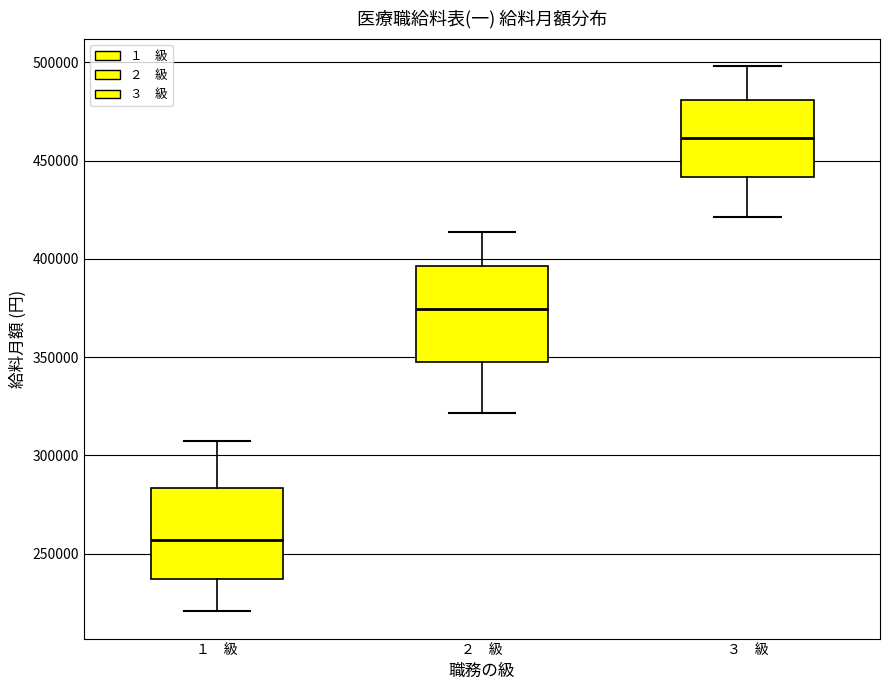

Reading left to right, transcribe this box plot: for each box, give where its median line is, the range the box spans, and where its two whiskers end, as read against the y-axis. The values are not printed on the chart, so give them approximately, as read against the axis.

１ 級: median 255000, box 235000 to 285000, whiskers 220000 to 310000
２ 級: median 375000, box 350000 to 395000, whiskers 320000 to 415000
３ 級: median 460000, box 440000 to 480000, whiskers 420000 to 500000